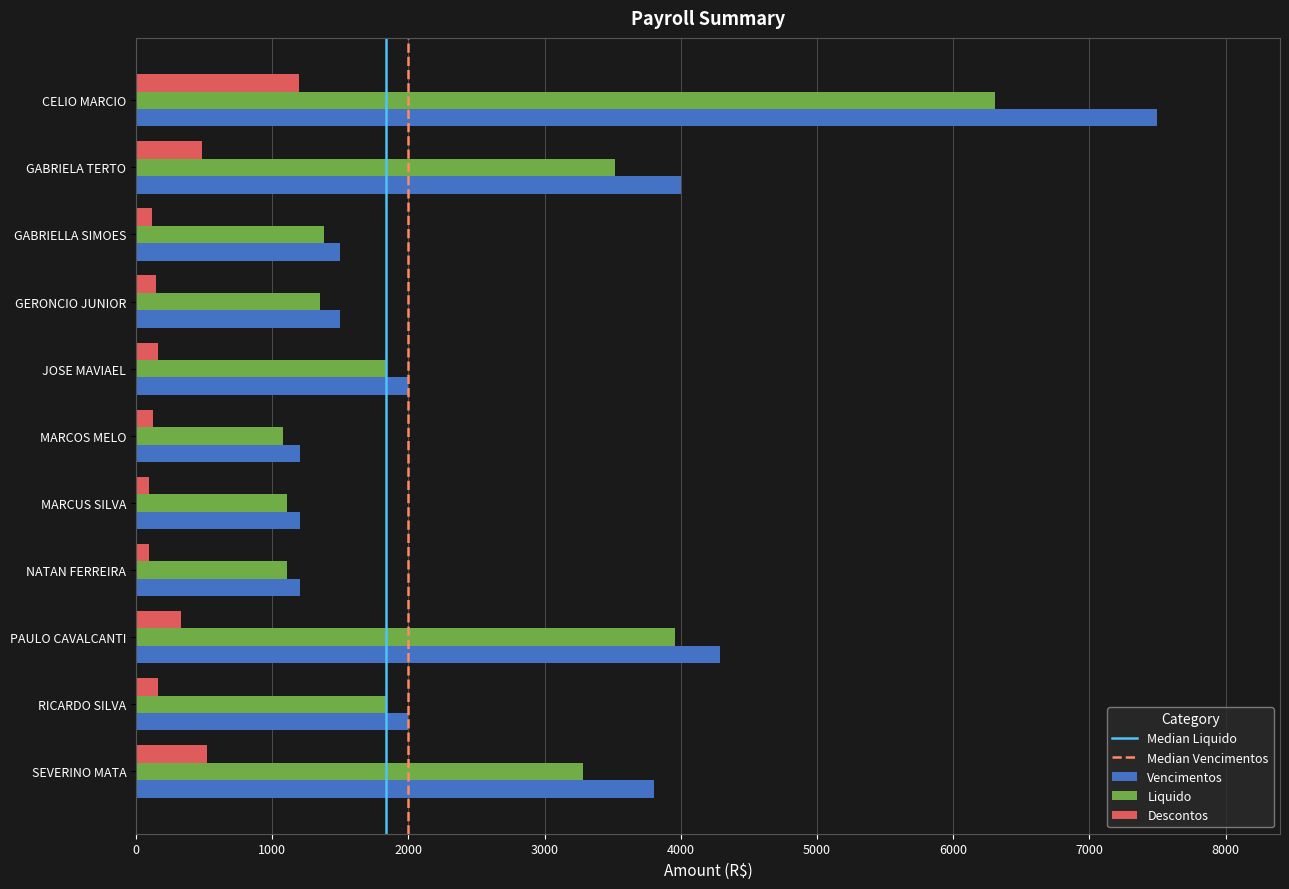

What is the approximate value of Descontos at CELIO MARCIO?

1193.1